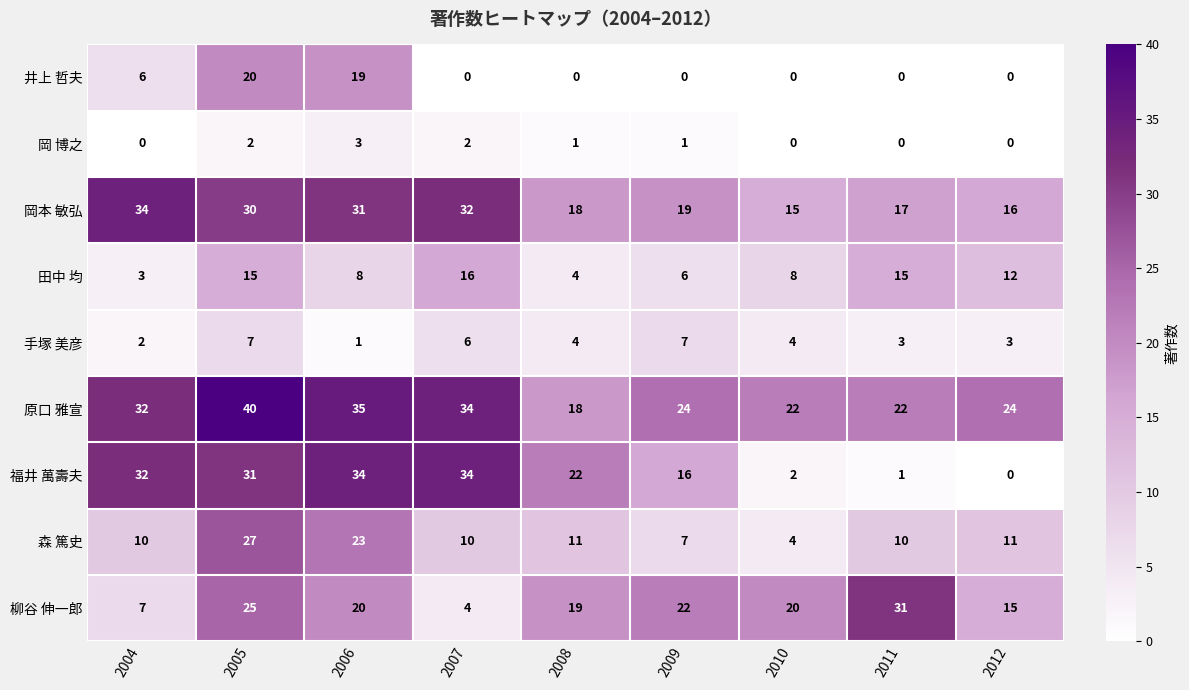

What is the difference between the 柳谷 伸一郎 values at 2011 and 2004?

24